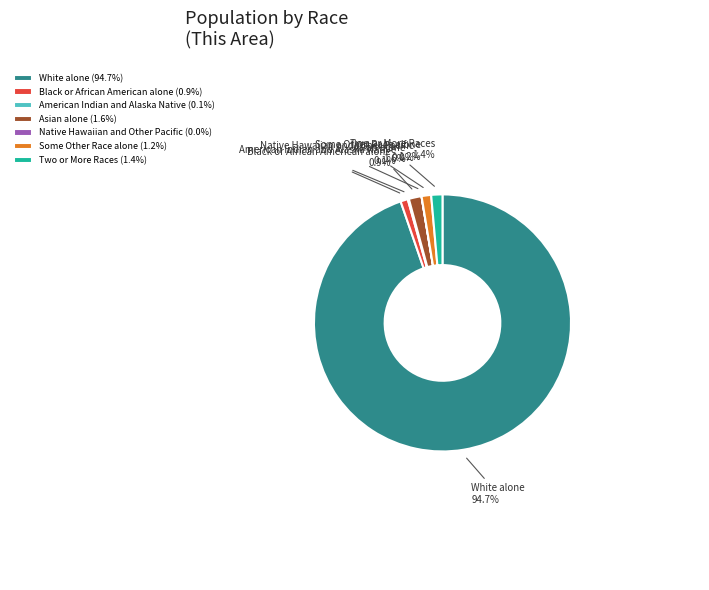

To the nearest percent, what is the average slice percentage?

14%